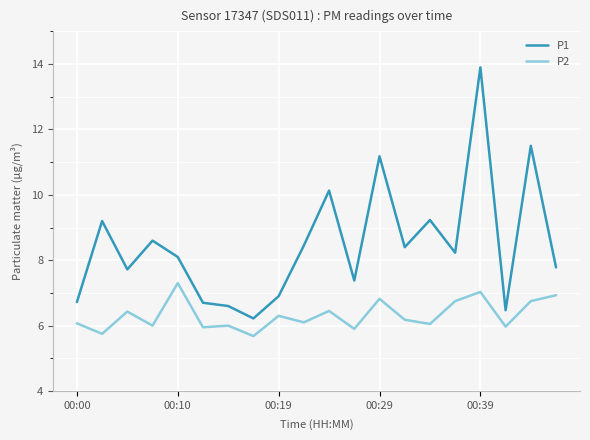

Which series has the largest total across all categories?

P1